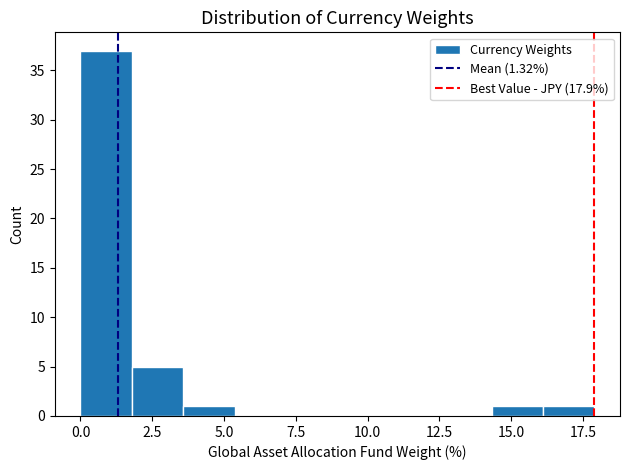

Around what value on the x-axis is the tallest bar? Give the approximate position of its centre, as read against the axis.

1.0